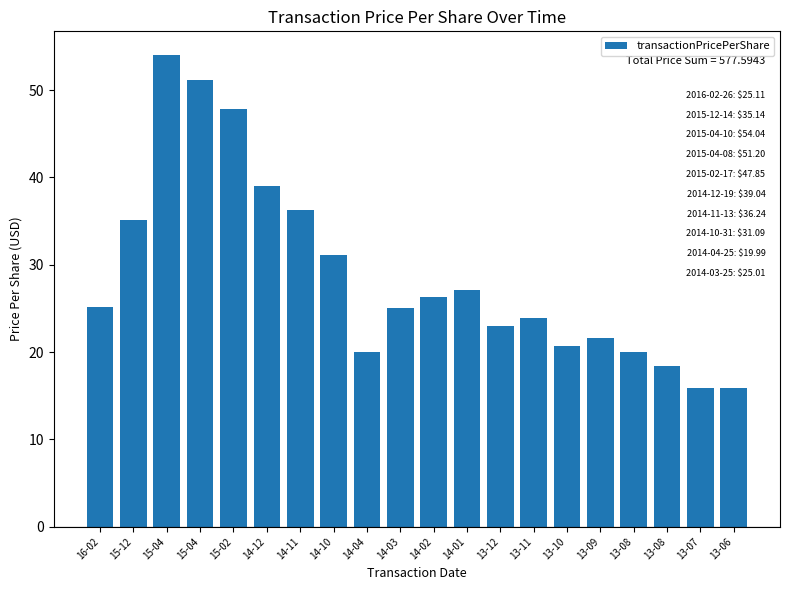

List the labels in order of value, largest first.

15-04, 15-04, 15-02, 14-12, 14-11, 15-12, 14-10, 14-01, 14-02, 16-02, 14-03, 13-11, 13-12, 13-09, 13-10, 13-08, 14-04, 13-08, 13-06, 13-07